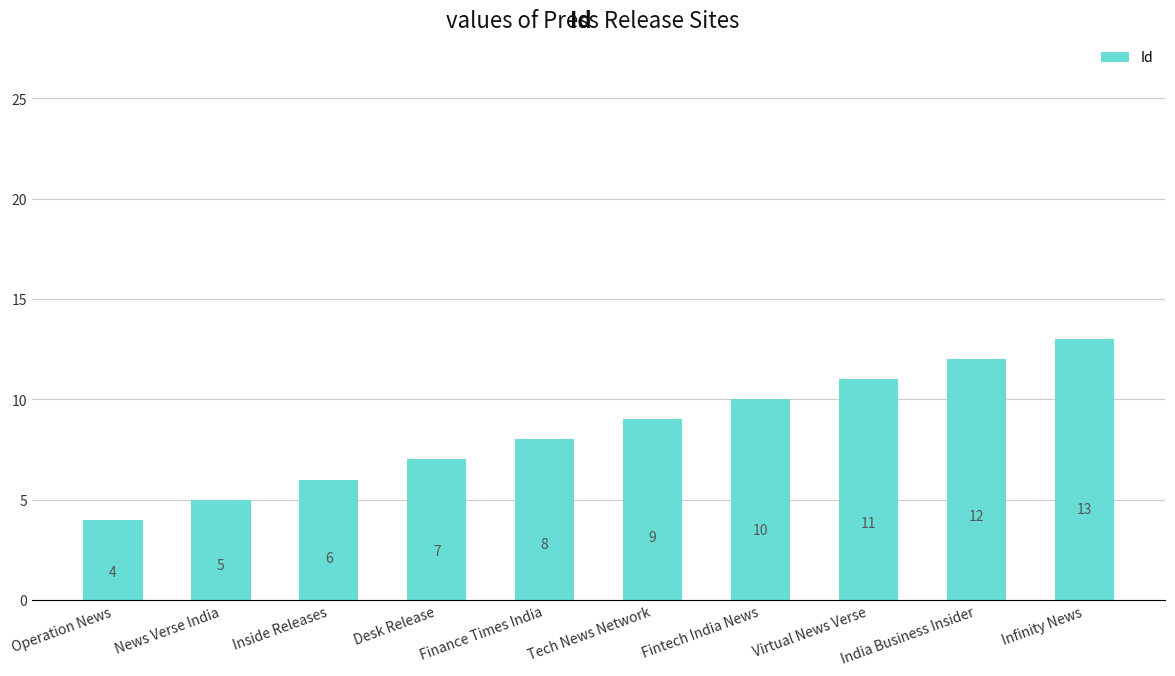

Reading left to right, transcribe all the data shown in this chart.

Operation News=4	News Verse India=5	Inside Releases=6	Desk Release=7	Finance Times India=8	Tech News Network=9	Fintech India News=10	Virtual News Verse=11	India Business Insider=12	Infinity News=13